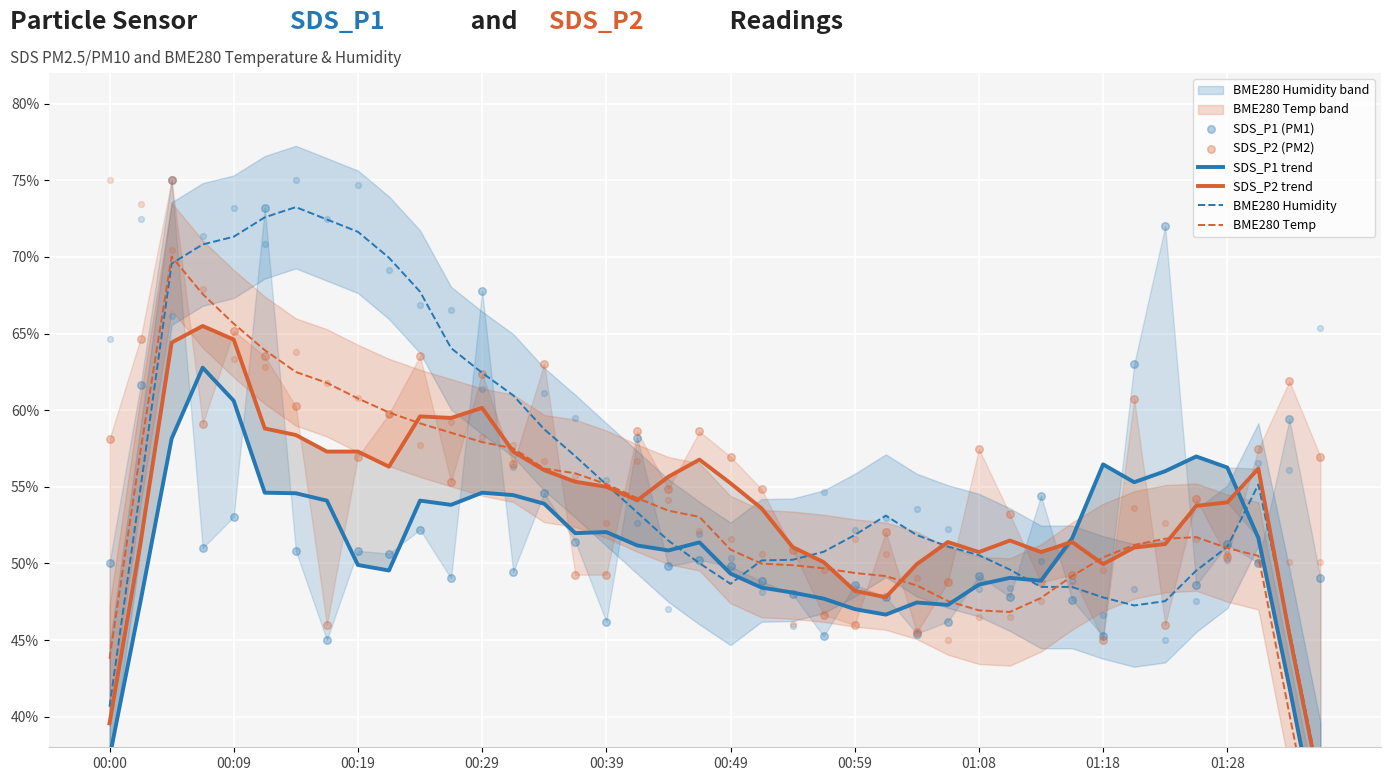

At how many categories does at least one series exceed 57?

22